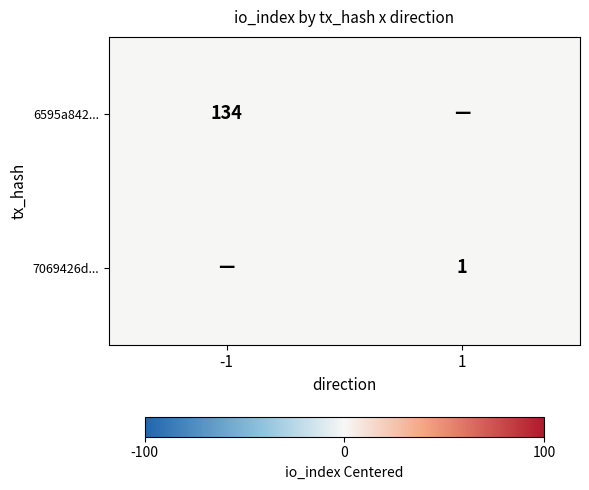

Is it true that 6595a842a69d5aadd7bdbacd494bb712928e9cf equals 134 at io_index?

True